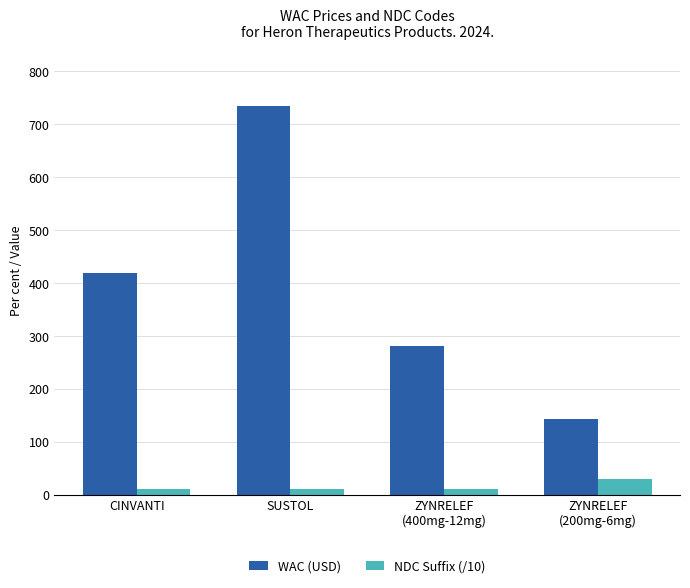

Count the number of categories in the chart.

4